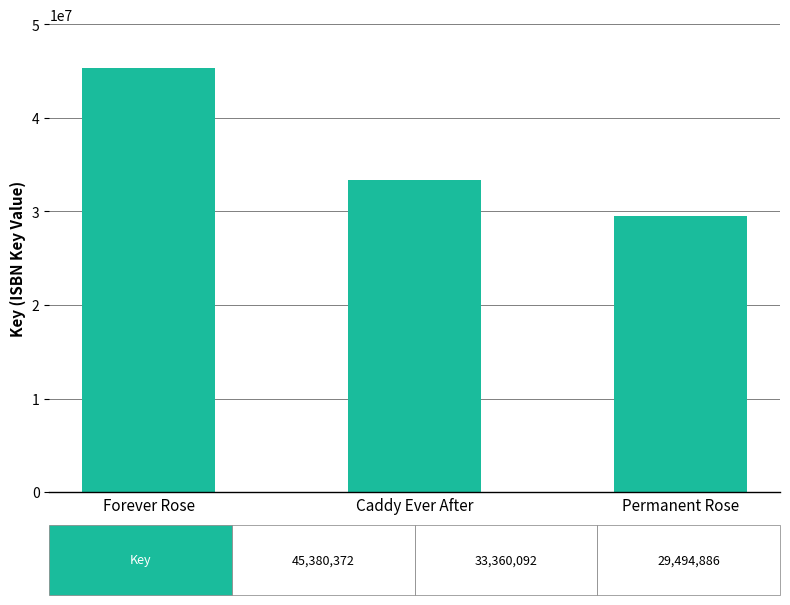

At which label does the data first exceed 33360092?

Forever Rose